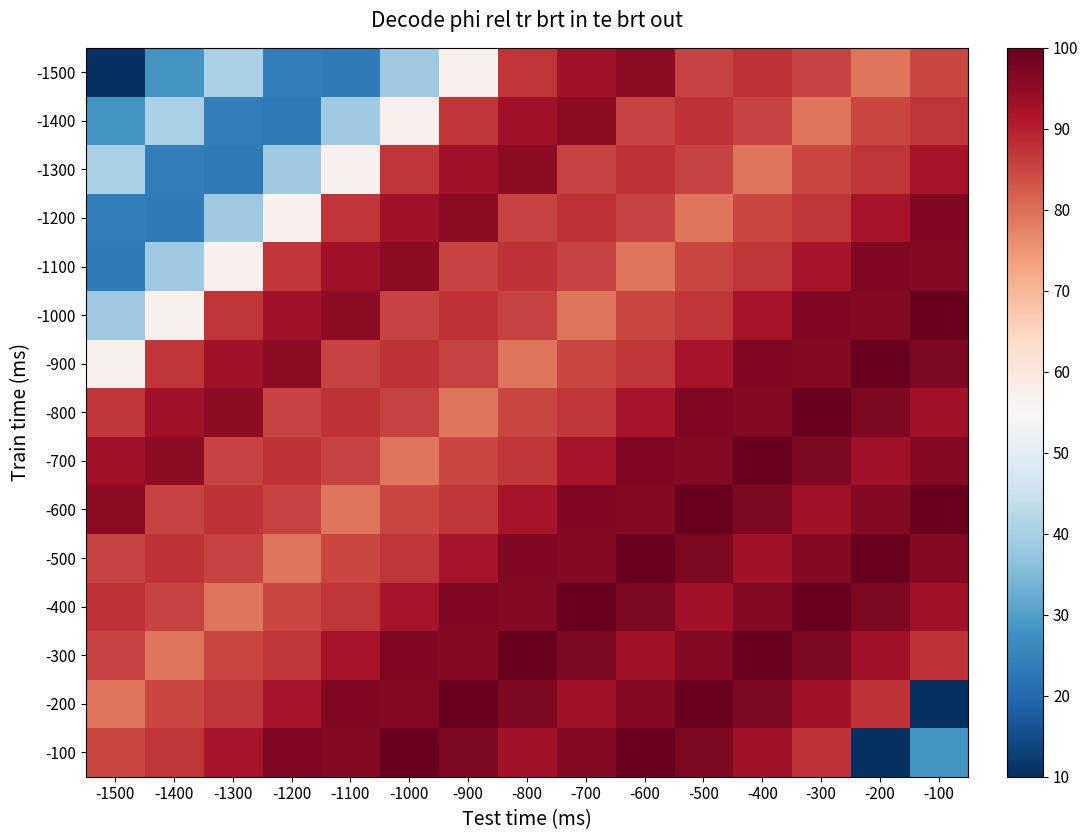

Reading right to left, list all the values displayed in this chart.

-1500: -100=84.9	-200=79.2	-300=85.4	-400=87.4	-500=85.4	-600=95.3	-700=92.7	-800=87.3	-900=56.9	-1000=38.8	-1100=23.2	-1200=23.8	-1300=40.5	-1400=28.0	-1500=10.0
-1400: -100=87.3	-200=84.9	-300=79.2	-400=85.4	-500=87.4	-600=85.4	-700=95.3	-800=92.7	-900=87.3	-1000=56.9	-1100=38.8	-1200=23.2	-1300=23.8	-1400=40.5	-1500=28.0
-1300: -100=91.9	-200=87.3	-300=84.9	-400=79.2	-500=85.4	-600=87.4	-700=85.4	-800=95.3	-900=92.7	-1000=87.3	-1100=56.9	-1200=38.8	-1300=23.2	-1400=23.8	-1500=40.5
-1200: -100=96.7	-200=91.9	-300=87.3	-400=84.9	-500=79.2	-600=85.4	-700=87.4	-800=85.4	-900=95.3	-1000=92.7	-1100=87.3	-1200=56.9	-1300=38.8	-1400=23.2	-1500=23.8
-1100: -100=96.4	-200=96.7	-300=91.9	-400=87.3	-500=84.9	-600=79.2	-700=85.4	-800=87.4	-900=85.4	-1000=95.3	-1100=92.7	-1200=87.3	-1300=56.9	-1400=38.8	-1500=23.2
-1000: -100=100.0	-200=96.4	-300=96.7	-400=91.9	-500=87.3	-600=84.9	-700=79.2	-800=85.4	-900=87.4	-1000=85.4	-1100=95.3	-1200=92.7	-1300=87.3	-1400=56.9	-1500=38.8
-900: -100=97.0	-200=100.0	-300=96.4	-400=96.7	-500=91.9	-600=87.3	-700=84.9	-800=79.2	-900=85.4	-1000=87.4	-1100=85.4	-1200=95.3	-1300=92.7	-1400=87.3	-1500=56.9
-800: -100=92.6	-200=97.0	-300=100.0	-400=96.4	-500=96.7	-600=91.9	-700=87.3	-800=84.9	-900=79.2	-1000=85.4	-1100=87.4	-1200=85.4	-1300=95.3	-1400=92.7	-1500=87.3
-700: -100=96.4	-200=92.6	-300=97.0	-400=100.0	-500=96.4	-600=96.7	-700=91.9	-800=87.3	-900=84.9	-1000=79.2	-1100=85.4	-1200=87.4	-1300=85.4	-1400=95.3	-1500=92.7
-600: -100=100.0	-200=96.4	-300=92.6	-400=97.0	-500=100.0	-600=96.4	-700=96.7	-800=91.9	-900=87.3	-1000=84.9	-1100=79.2	-1200=85.4	-1300=87.4	-1400=85.4	-1500=95.3
-500: -100=96.4	-200=100.0	-300=96.4	-400=92.6	-500=97.0	-600=100.0	-700=96.4	-800=96.7	-900=91.9	-1000=87.3	-1100=84.9	-1200=79.2	-1300=85.4	-1400=87.4	-1500=85.4
-400: -100=92.6	-200=97.0	-300=100.0	-400=96.4	-500=92.6	-600=97.0	-700=100.0	-800=96.4	-900=96.7	-1000=91.9	-1100=87.3	-1200=84.9	-1300=79.2	-1400=85.4	-1500=87.4
-300: -100=87.4	-200=92.6	-300=97.0	-400=100.0	-500=96.4	-600=92.6	-700=97.0	-800=100.0	-900=96.4	-1000=96.7	-1100=91.9	-1200=87.3	-1300=84.9	-1400=79.2	-1500=85.4
-200: -100=10.0	-200=87.4	-300=92.6	-400=97.0	-500=100.0	-600=96.4	-700=92.6	-800=97.0	-900=100.0	-1000=96.4	-1100=96.7	-1200=91.9	-1300=87.3	-1400=84.9	-1500=79.2
-100: -100=28.0	-200=10.0	-300=87.4	-400=92.6	-500=97.0	-600=100.0	-700=96.4	-800=92.6	-900=97.0	-1000=100.0	-1100=96.4	-1200=96.7	-1300=91.9	-1400=87.3	-1500=84.9